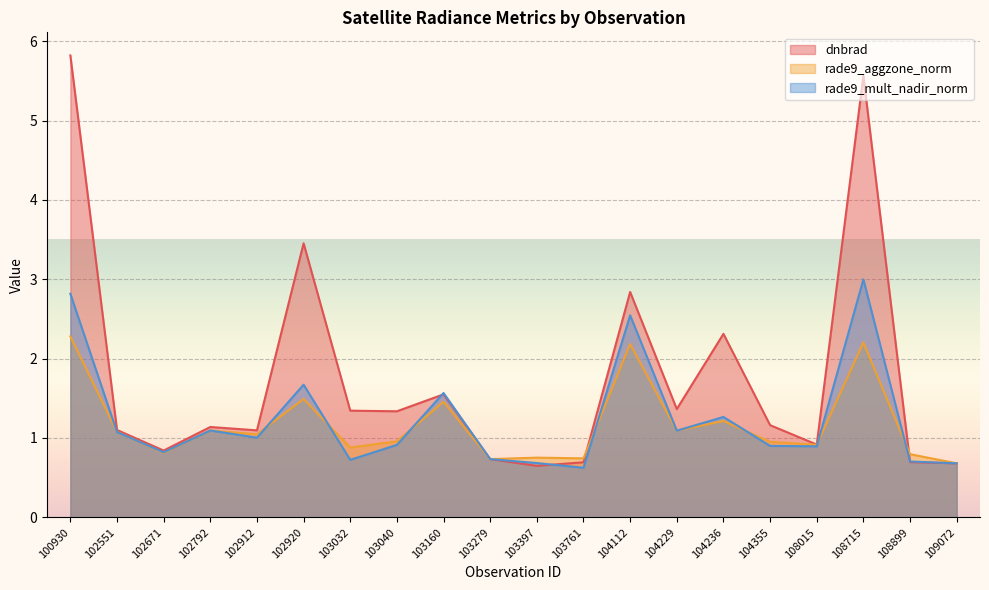

At how many categories does at least one series exceed 1?

13